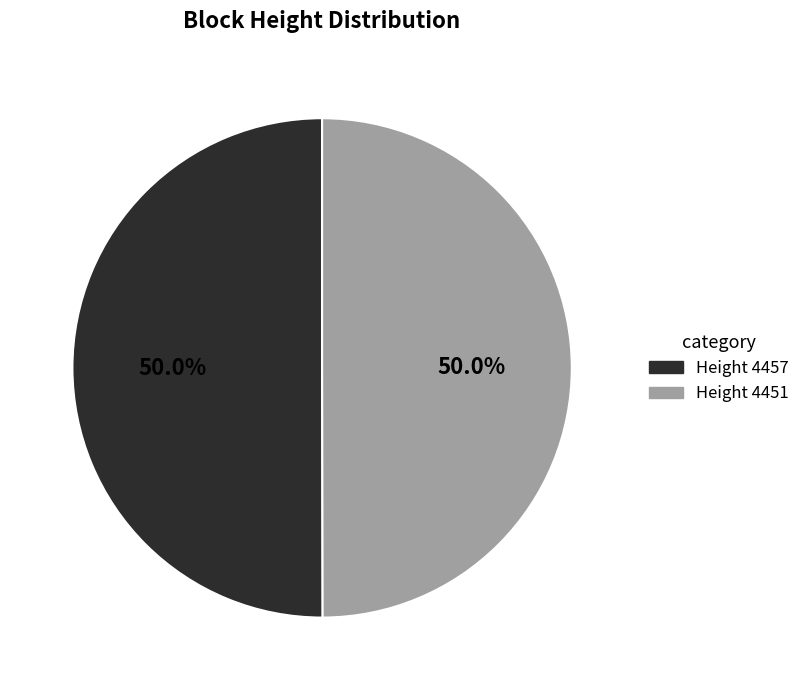

Combined, do Height 4457 and Height 4451 account for over 50%?

Yes